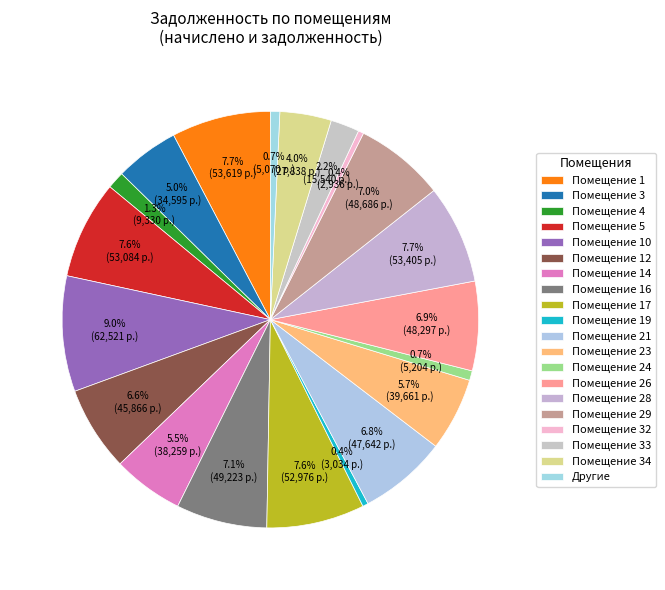

How many segments does this pie chart have?

20